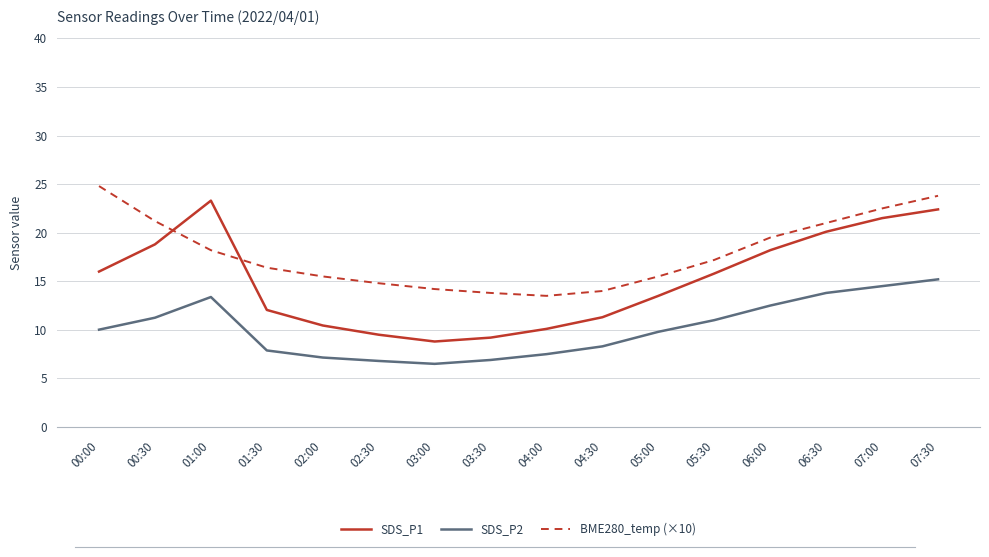

True or false: SDS_P1 has more than 0 points higher than both neighbors.

True